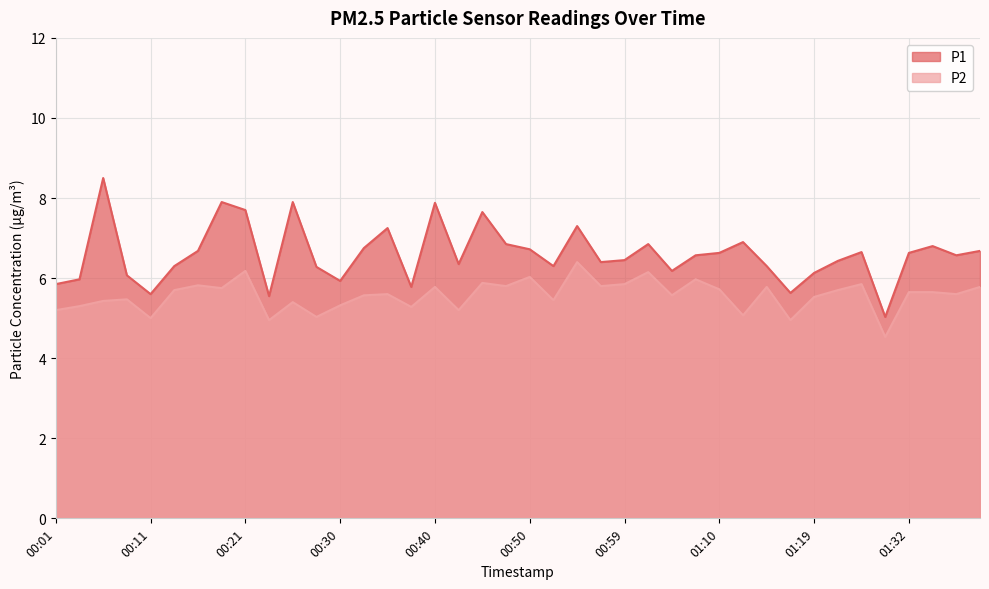

True or false: P2 and P1 cross at least once.

False